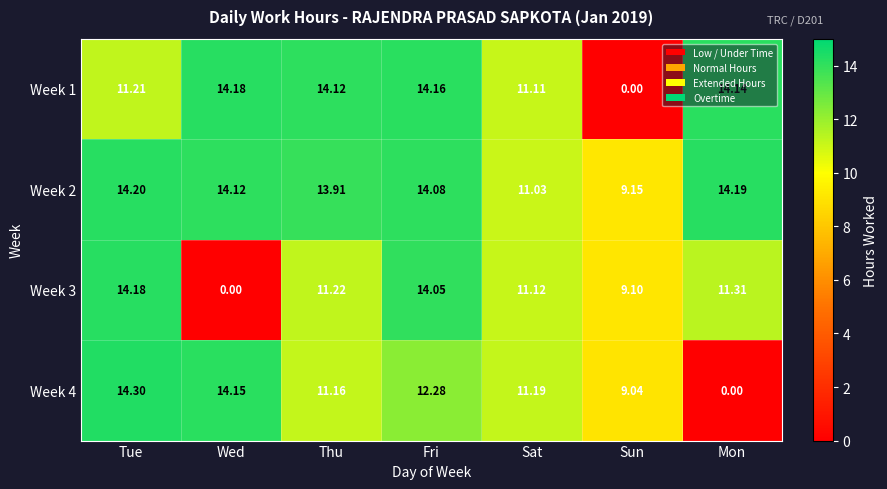

What is the difference between the highest and lowest values at Mon?

14.2